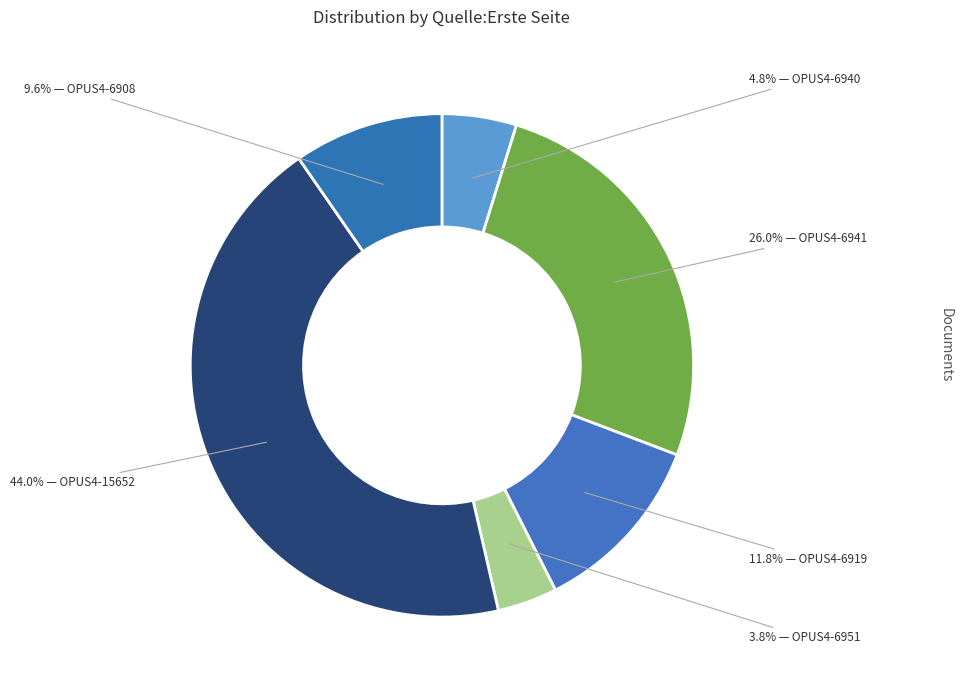

How many segments does this pie chart have?

6